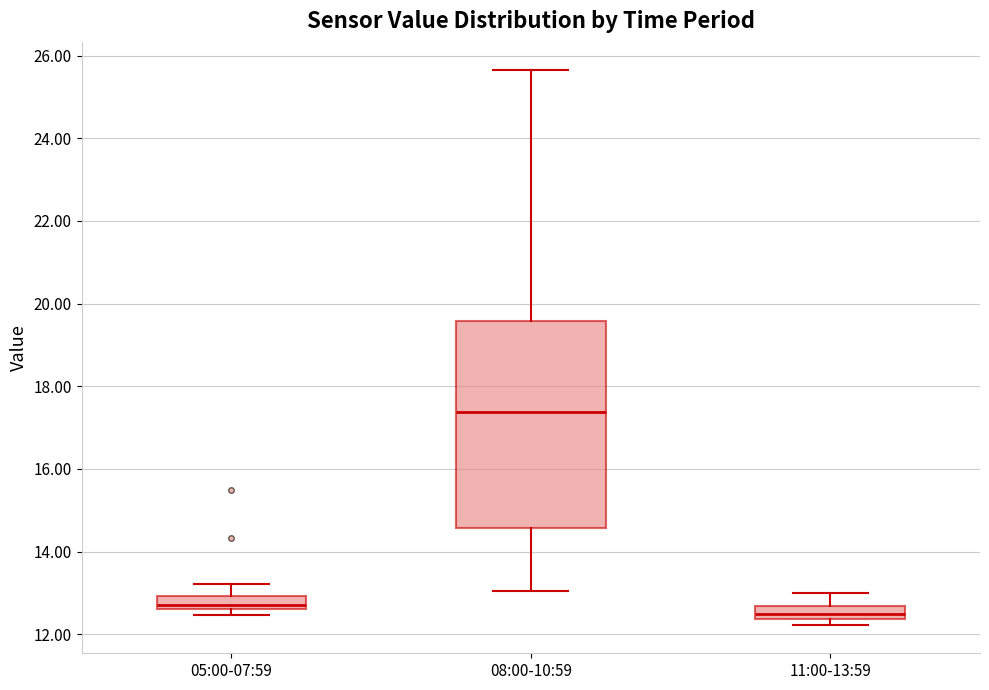

Comparing the boxes themselves (not the whiskers), which one is the tallest?

08:00-10:59